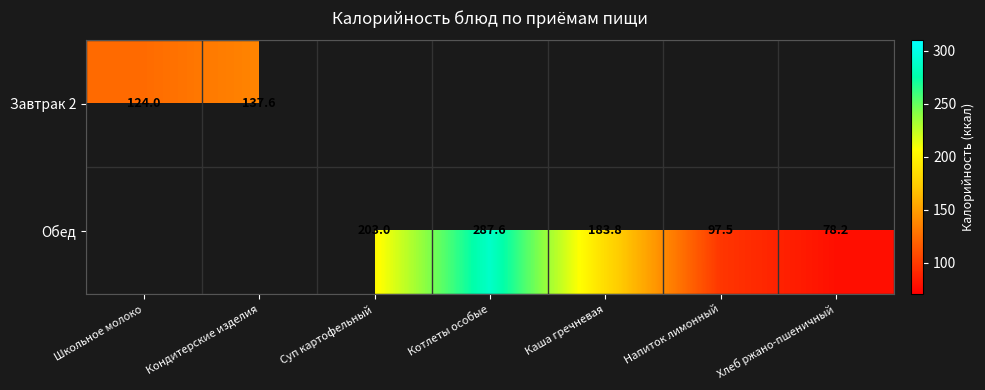

Between Хлеб ржано-пшеничный and Котлеты особые, which is larger?

Котлеты особые